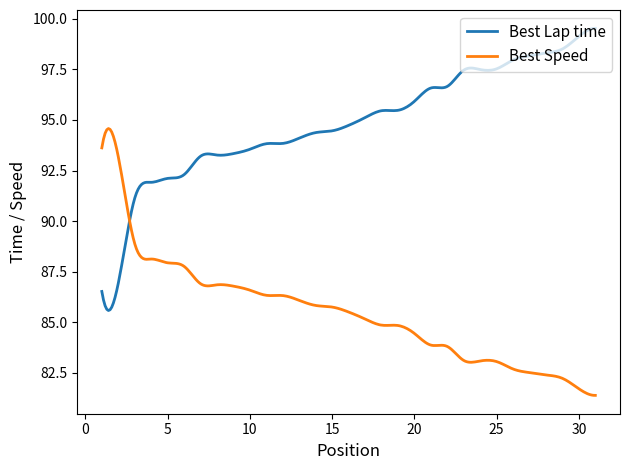

Which series has the largest range (max minus min)?

Best Lap time